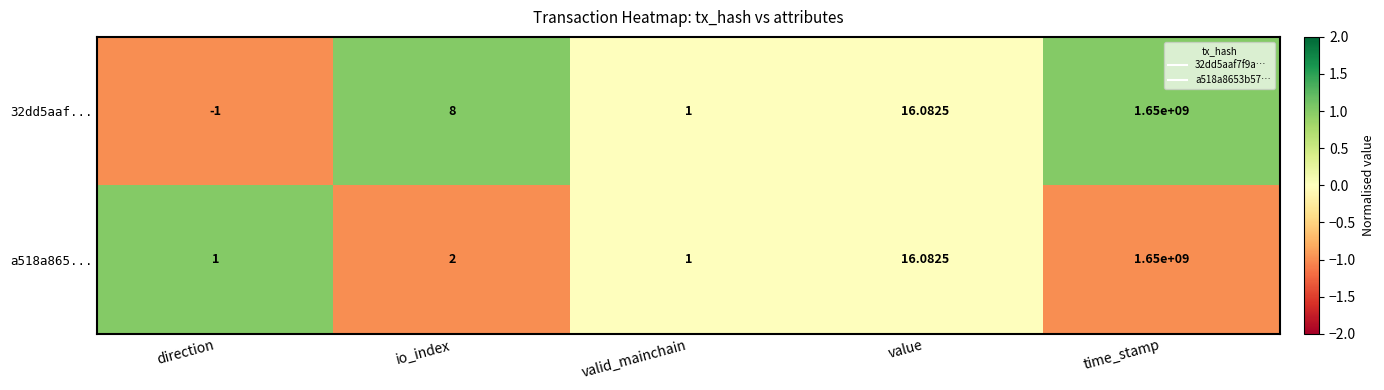

At which label is 32dd5aaf... closest to 824999999?

value